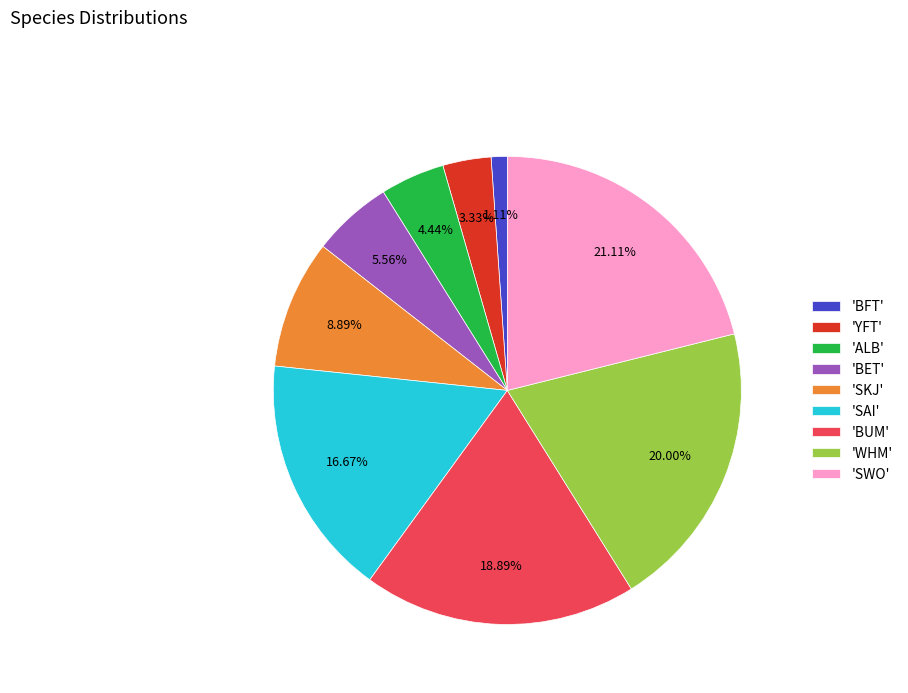

Rank the categories by value from lowest to highest.

'BFT', 'YFT', 'ALB', 'BET', 'SKJ', 'SAI', 'BUM', 'WHM', 'SWO'